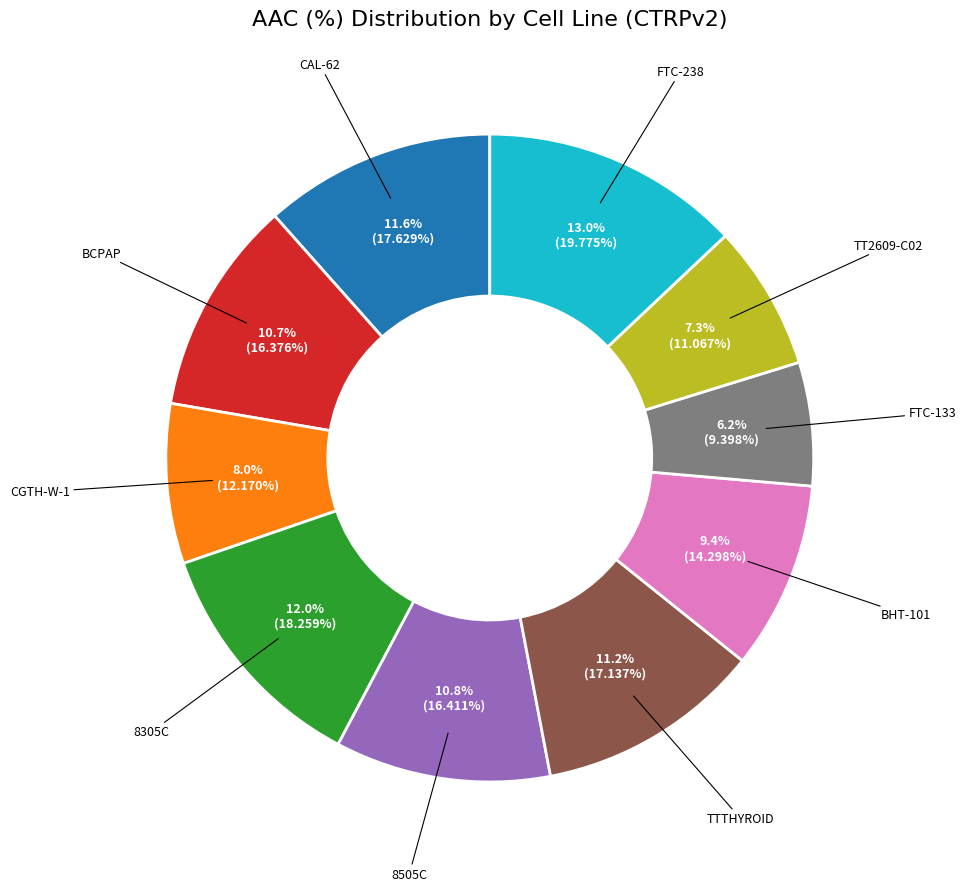

What percentage is NOT represented by CGTH-W-1?

92.0%